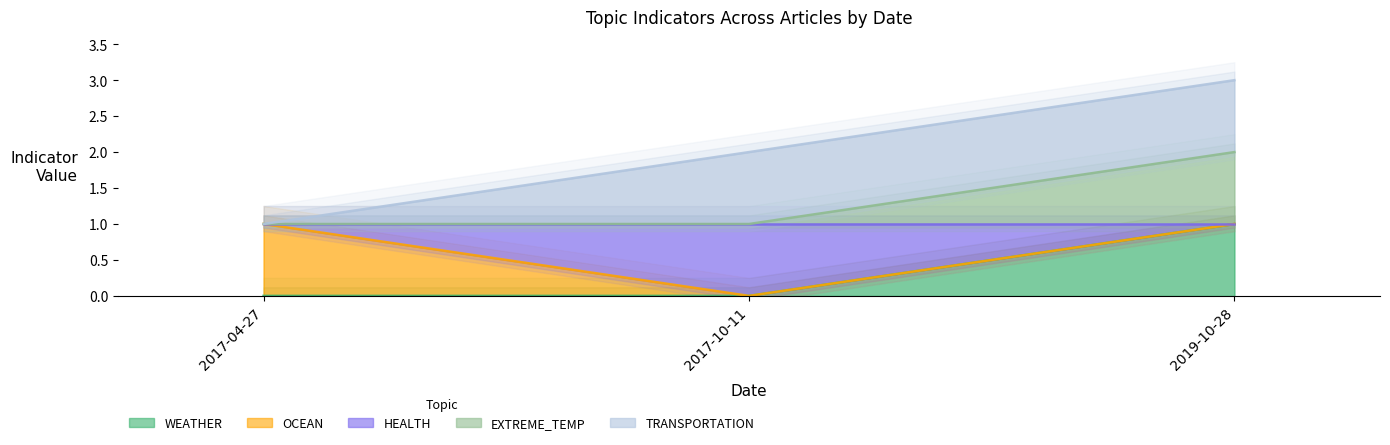

How many lines are shown in the chart?

3